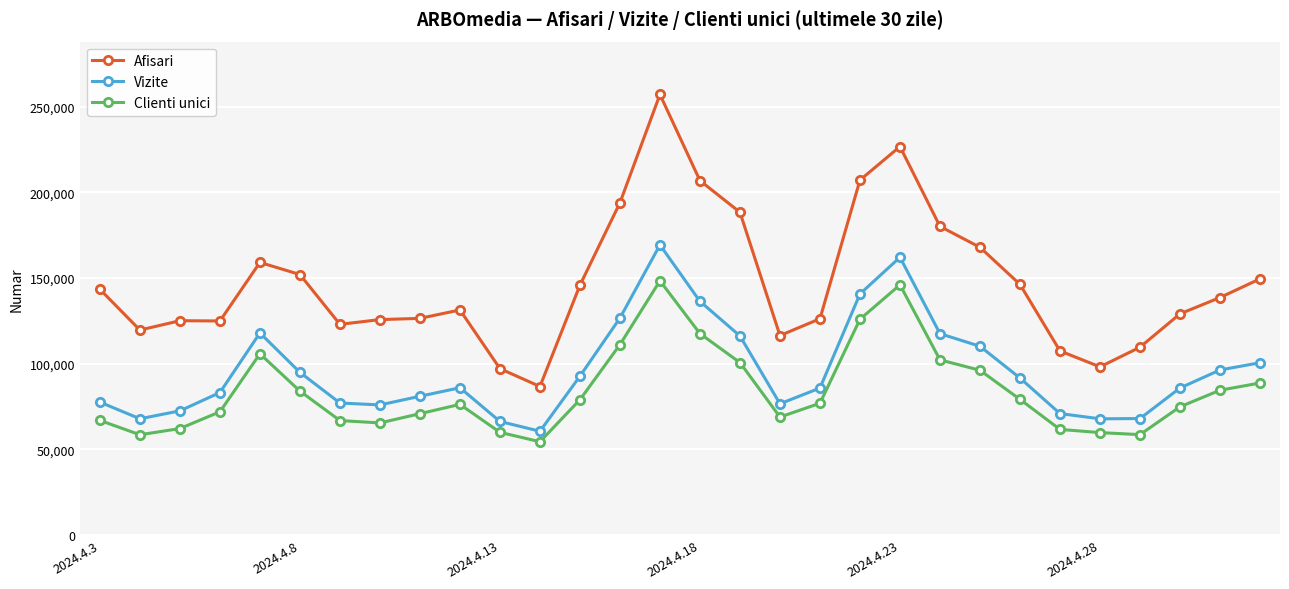

What is the value of the Clienti unici point at the 14th from the left?

111146